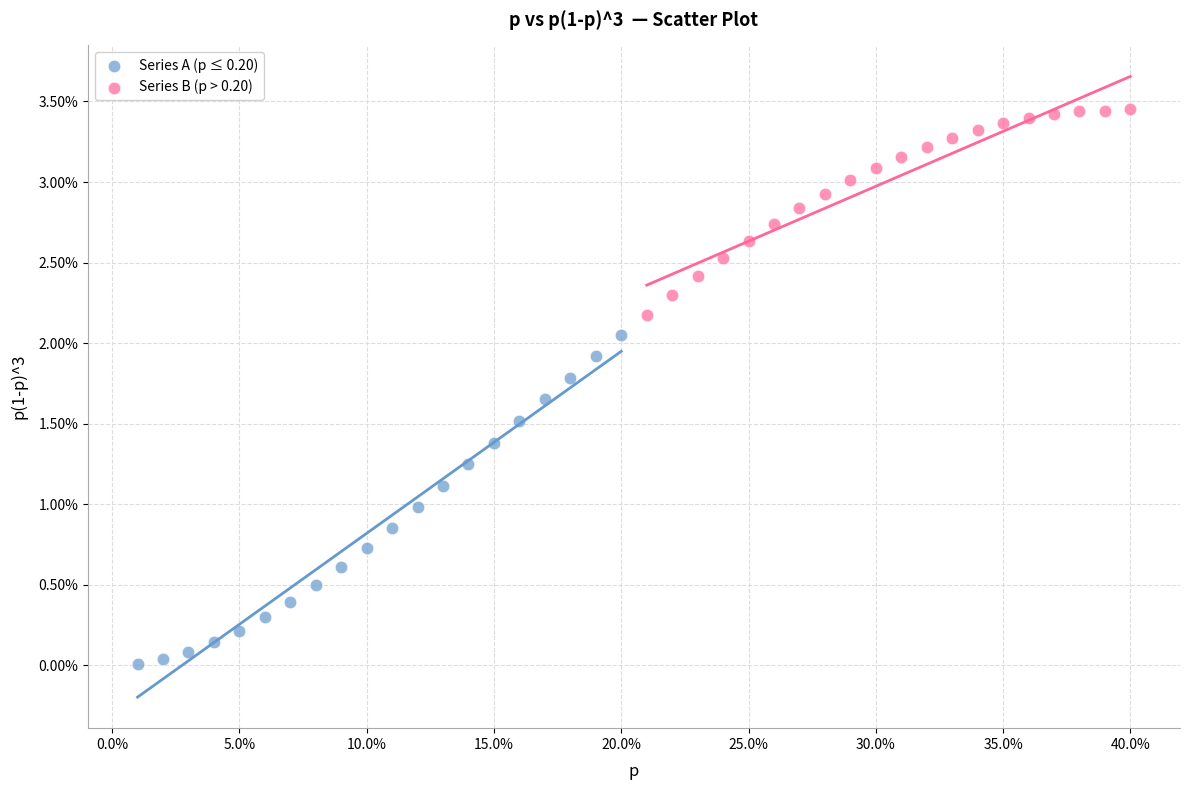

Which series reaches the maximum Y coordinate?

Series B (p > 0.20)